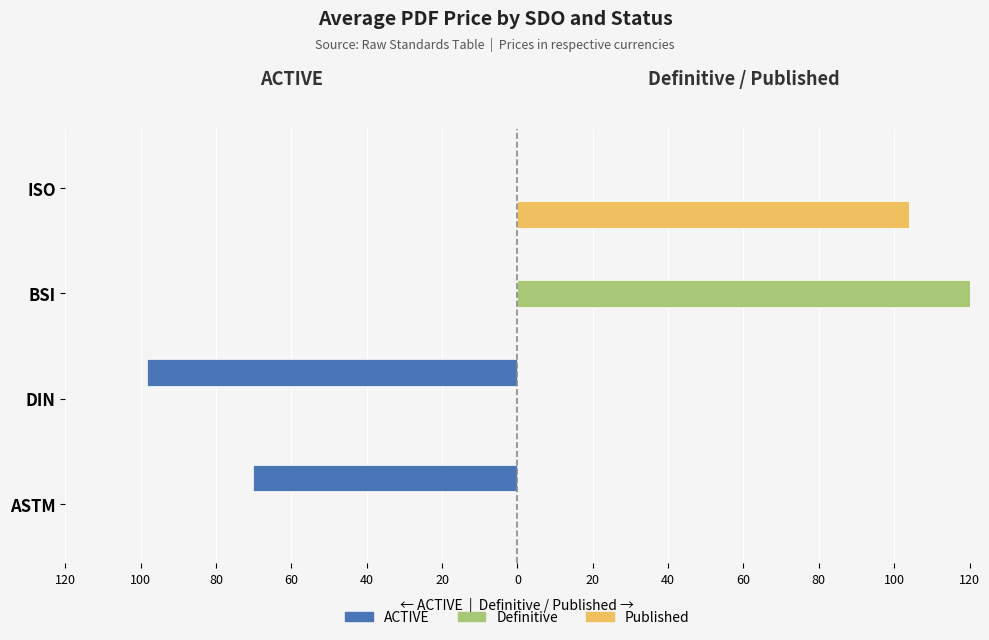

What are all the series names shown in the legend?

ACTIVE, Definitive, Published